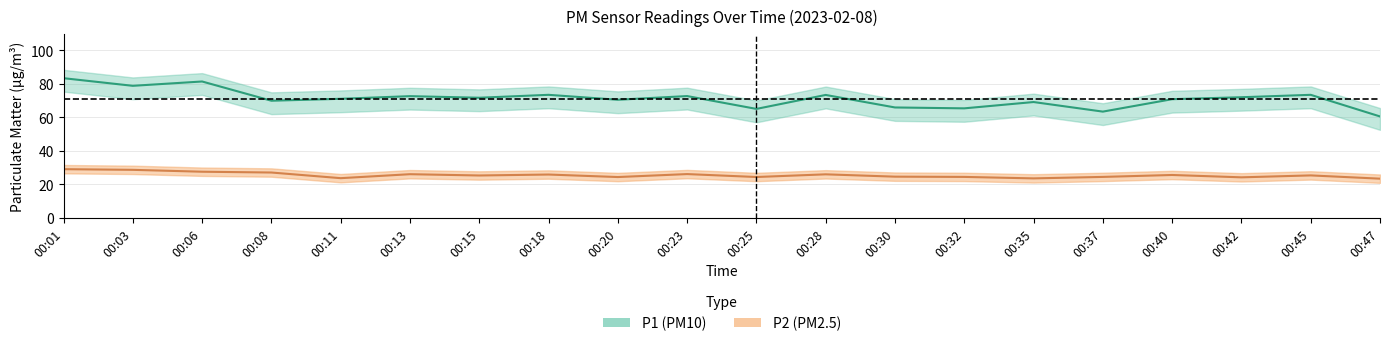

List the series in order of their peak value, lowest first.

P2, P1